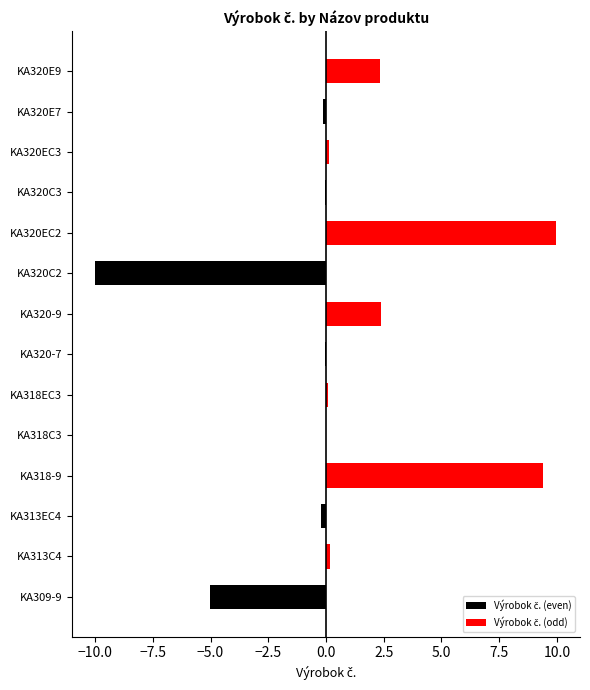

Rank the series at KA320C2 from lowest to highest value.

Výrobok č. (even), Výrobok č. (odd)